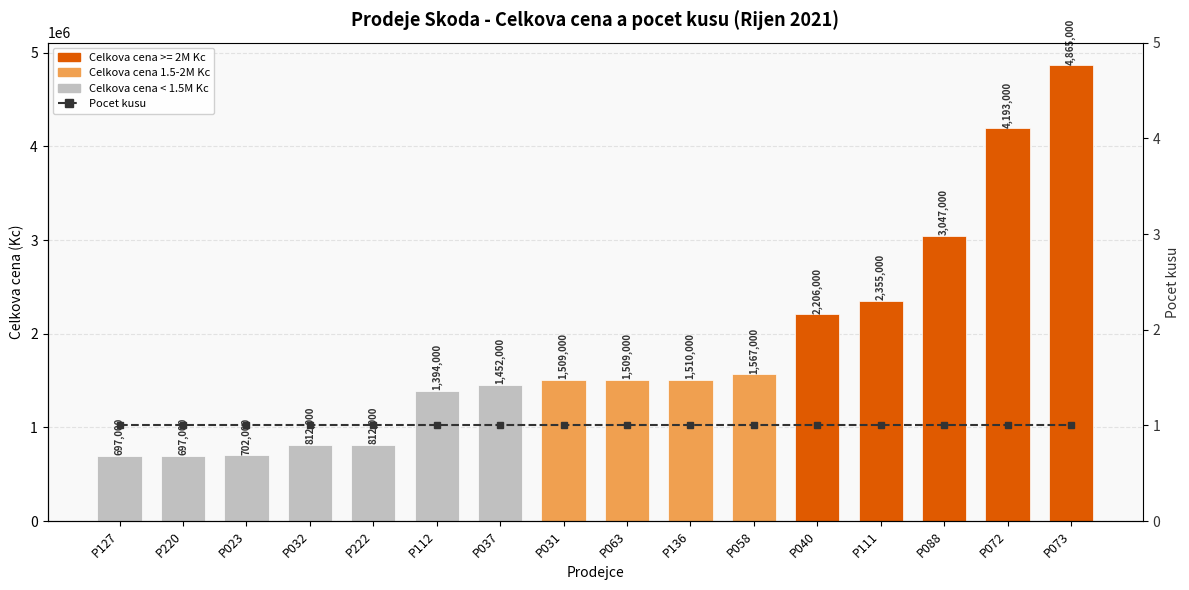

What is the value of the Pocet kusu bar at the 7th from the left?

1